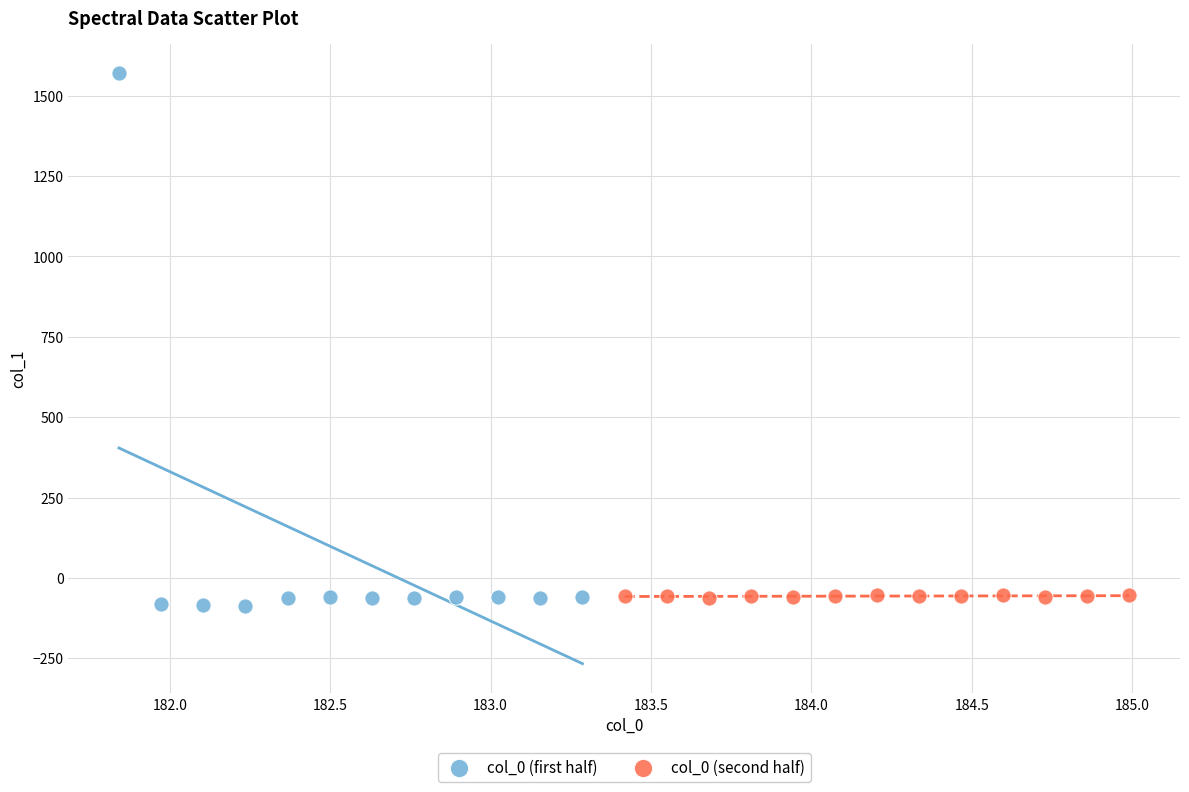

Which series has the widest spread of Y values?

col_0 (first half)